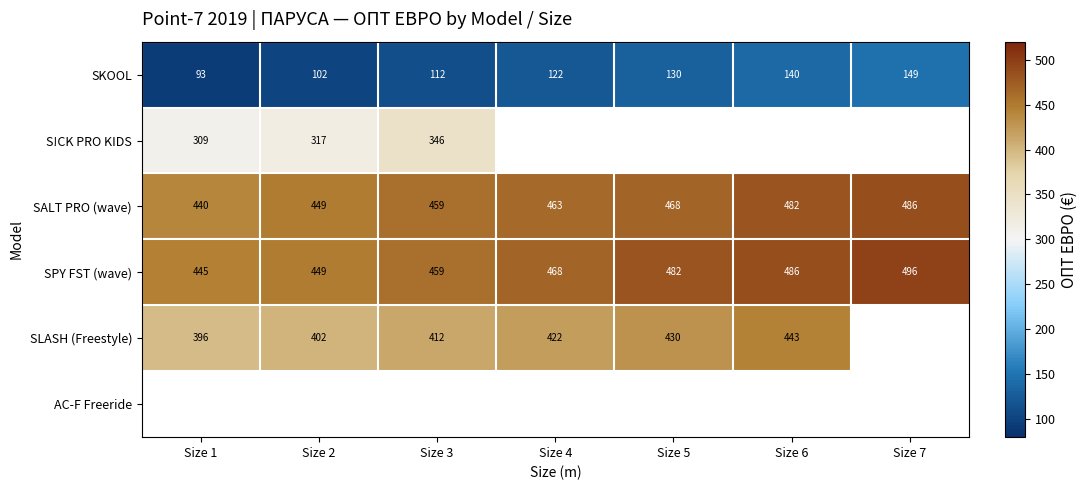

What is the maximum value for S!CK PRO KIDS?

346.1